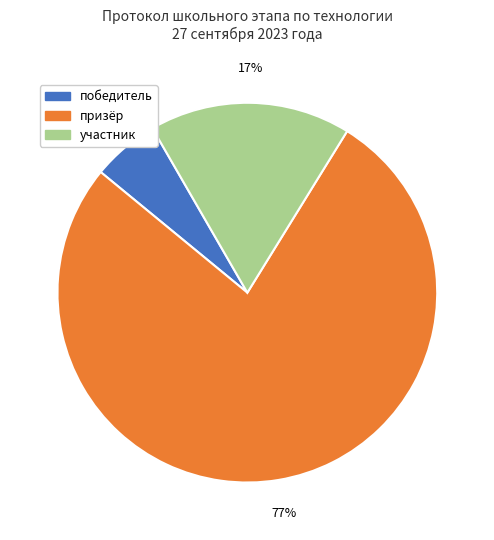

Combined, do победитель and участник account for over 50%?

No